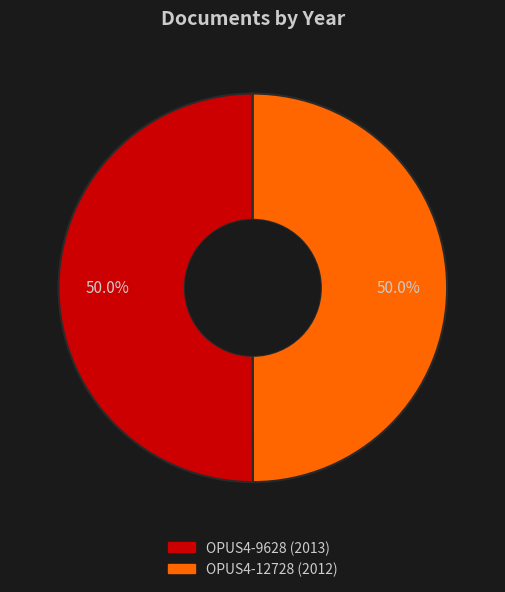

Approximately how many times larger is the value at OPUS4-12728 (2012) compared to OPUS4-9628 (2013)?

1.0